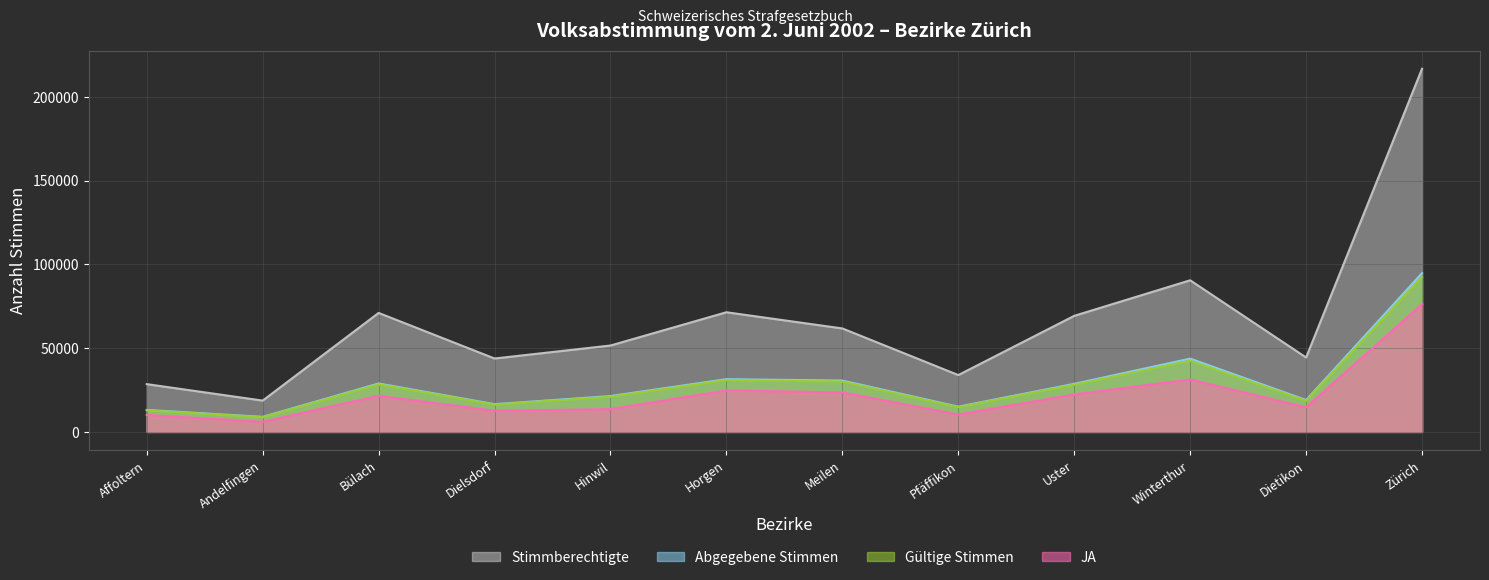

What is the smallest value displayed?

6013